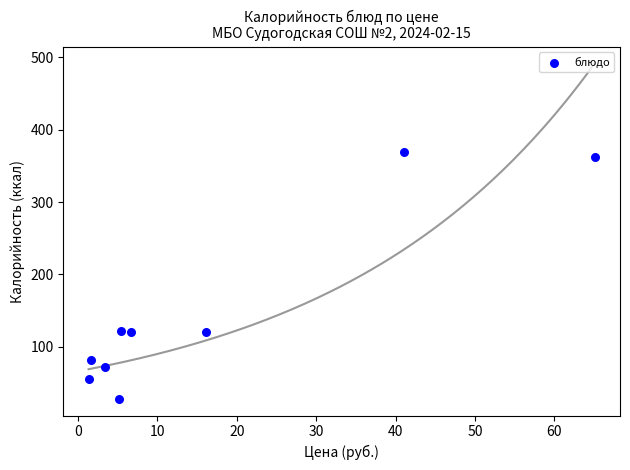

What is the average Y value?

148